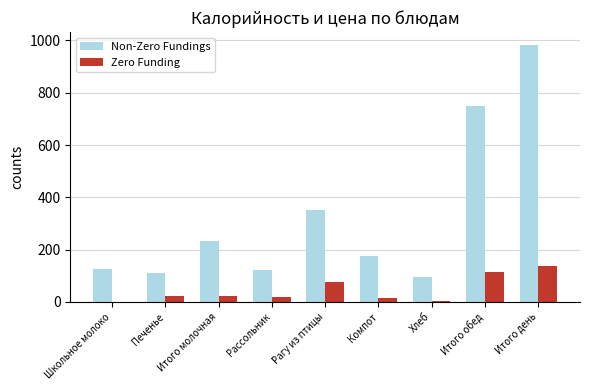

Read the Zero Funding value at Итого день, to the nearest 10.

140